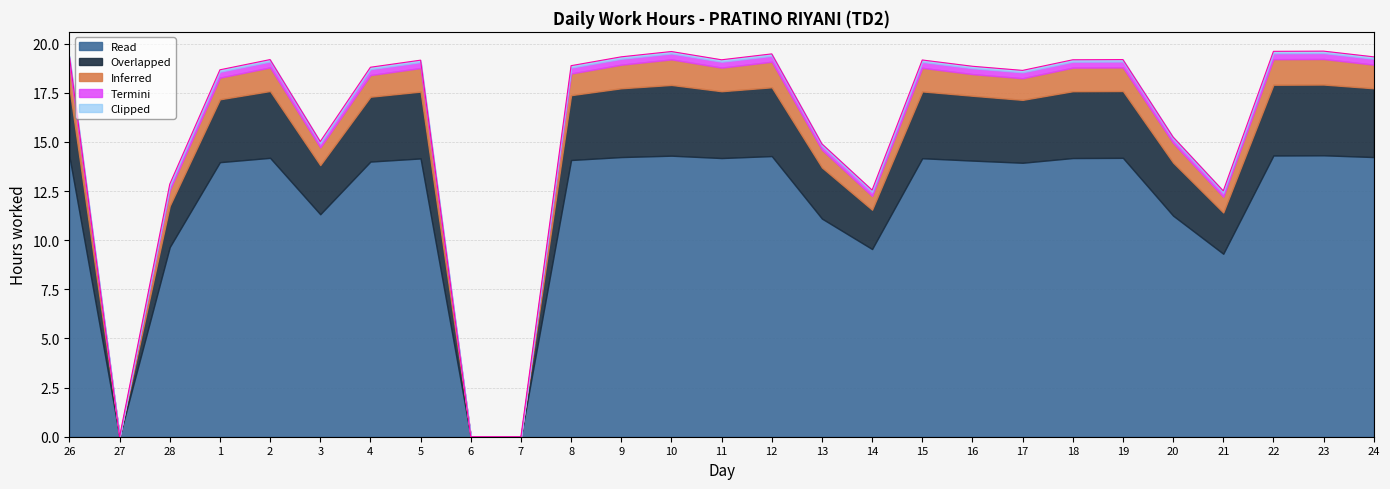

Between 21 and 15, which is larger?

15